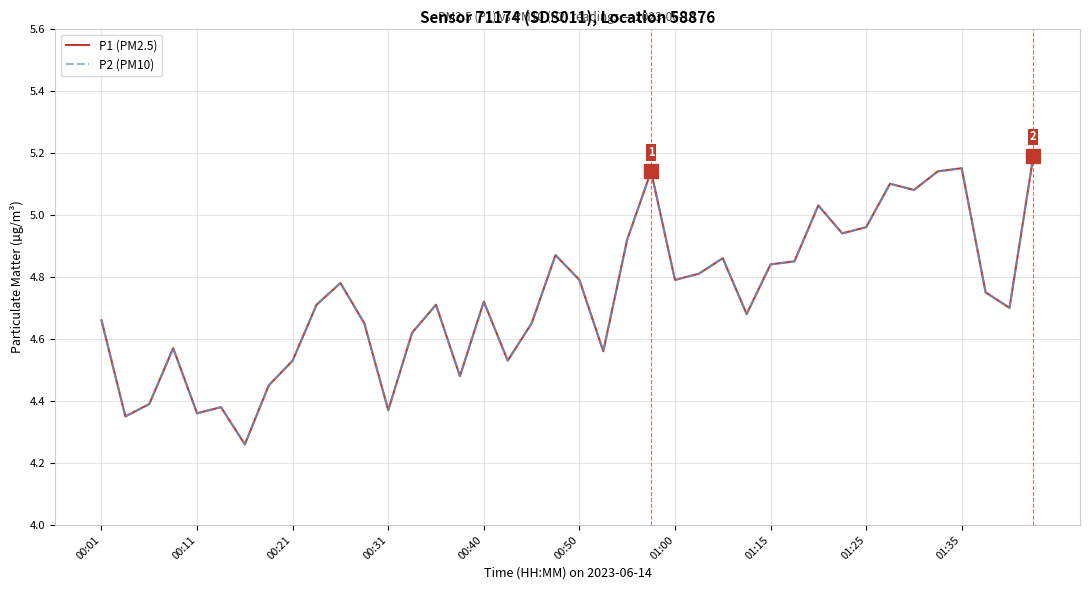

Is this an area chart (filled region under the line)?

No